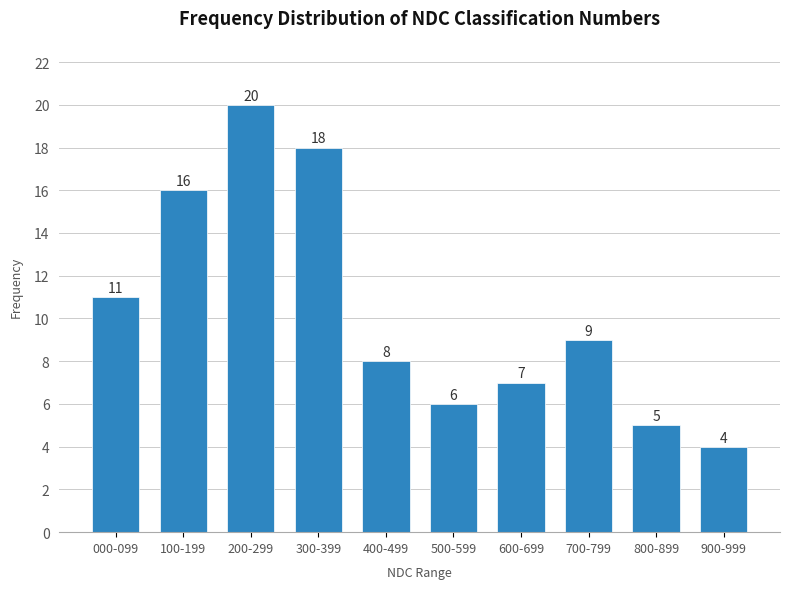

Reading left to right, what are all the values shown in this chart?

000-099=11	100-199=16	200-299=20	300-399=18	400-499=8	500-599=6	600-699=7	700-799=9	800-899=5	900-999=4